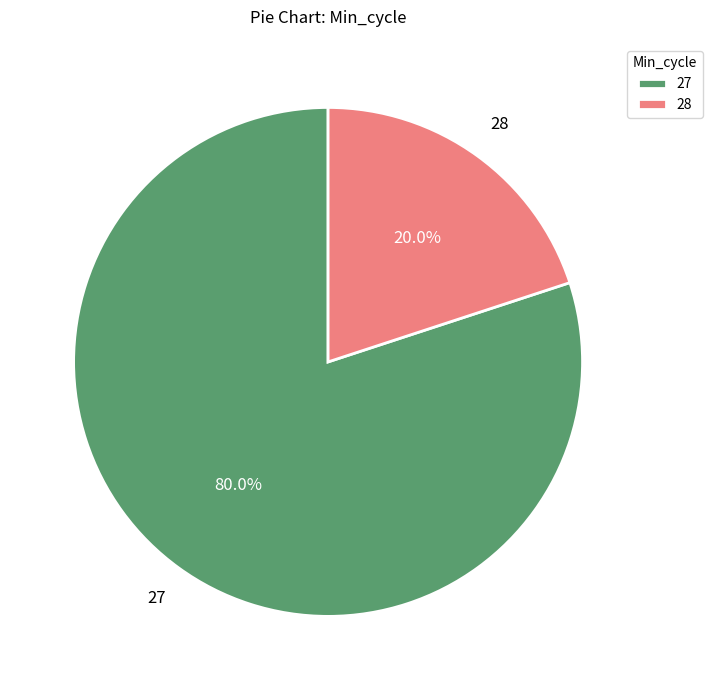

Rank the categories by value from lowest to highest.

28, 27